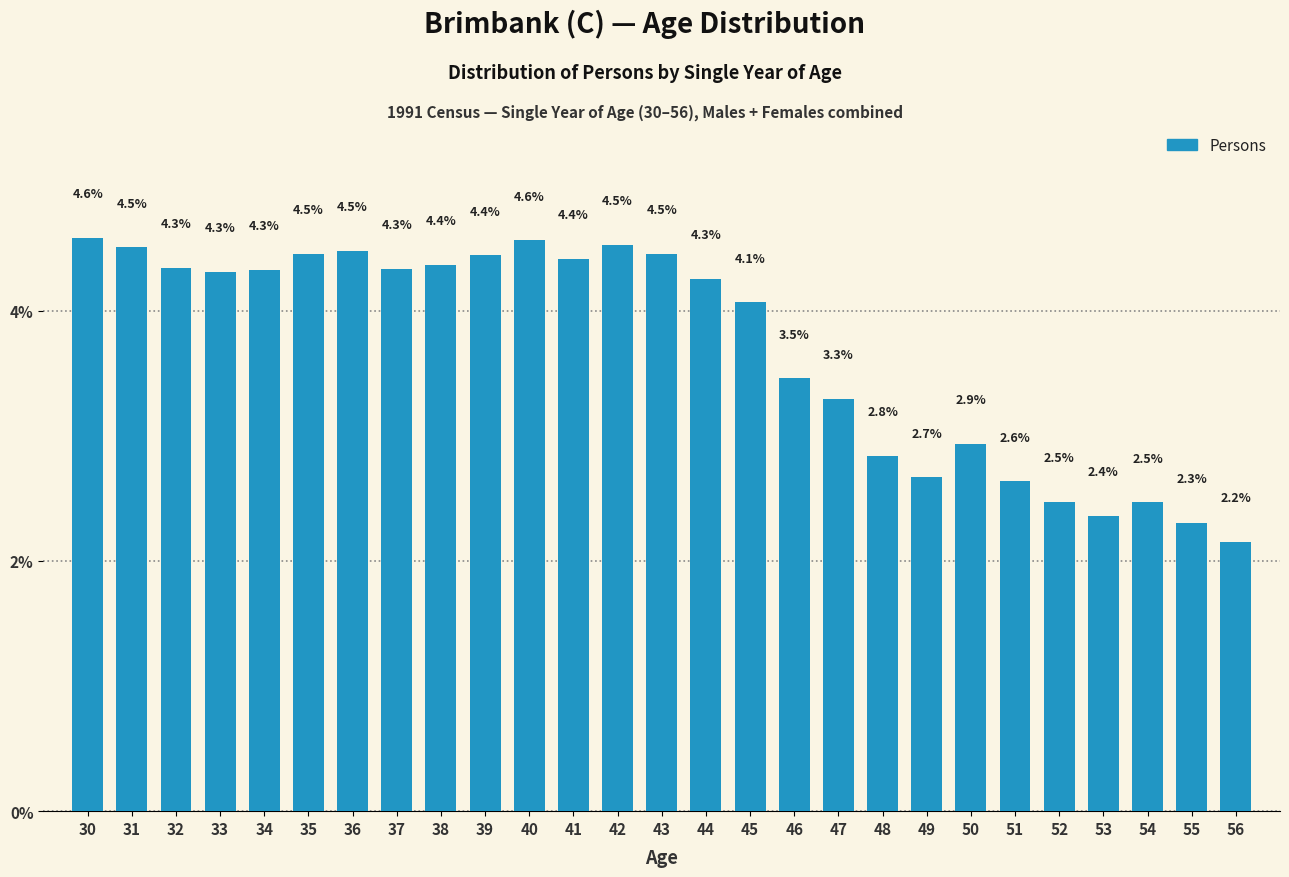

Reading right to left, transcribe all the data shown in this chart.

56=2.2	55=2.3	54=2.5	53=2.4	52=2.5	51=2.6	50=2.9	49=2.7	48=2.8	47=3.3	46=3.5	45=4.1	44=4.3	43=4.5	42=4.5	41=4.4	40=4.6	39=4.4	38=4.4	37=4.3	36=4.5	35=4.5	34=4.3	33=4.3	32=4.3	31=4.5	30=4.6